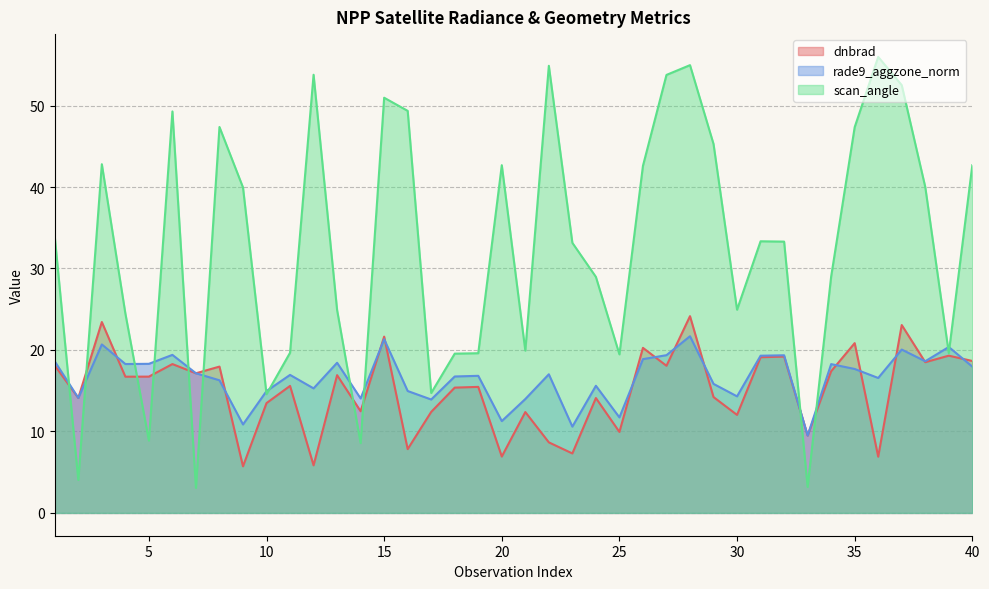

How many lines are shown in the chart?

3